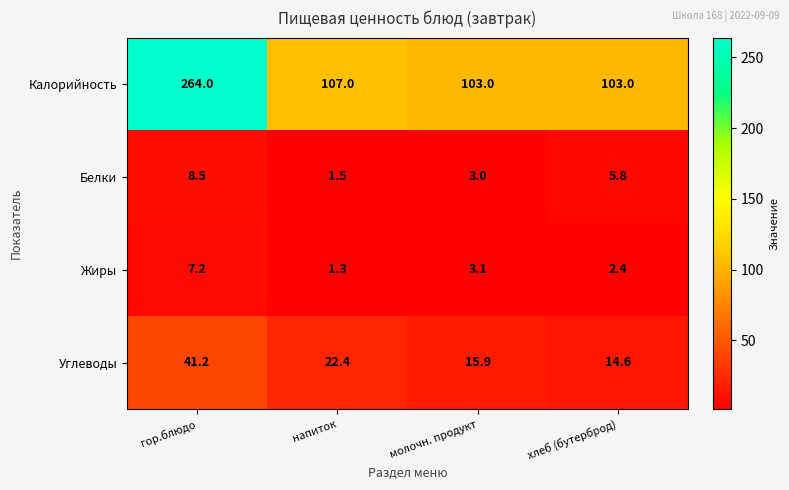

Where is Калорийность nearest to the value 183?

напиток